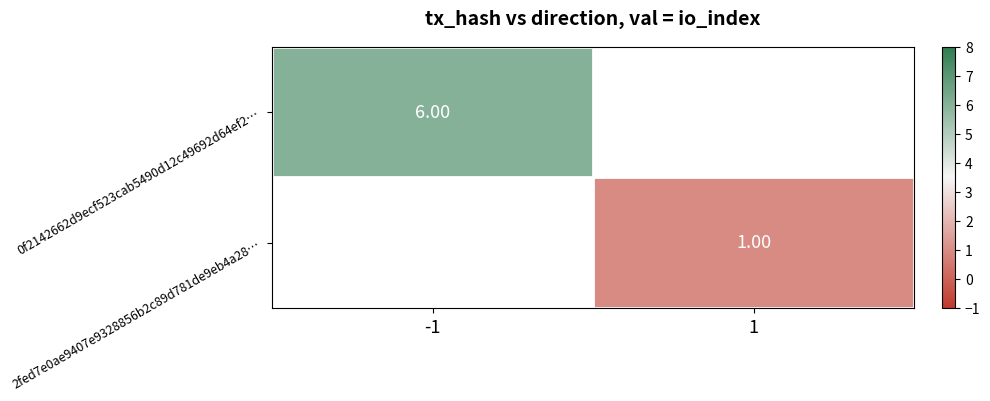

How many distinct data groups are displayed?

2